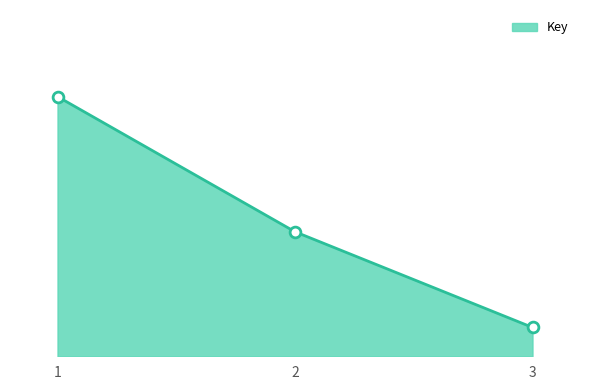

What is the change in value from 1 to 3?

-80.0